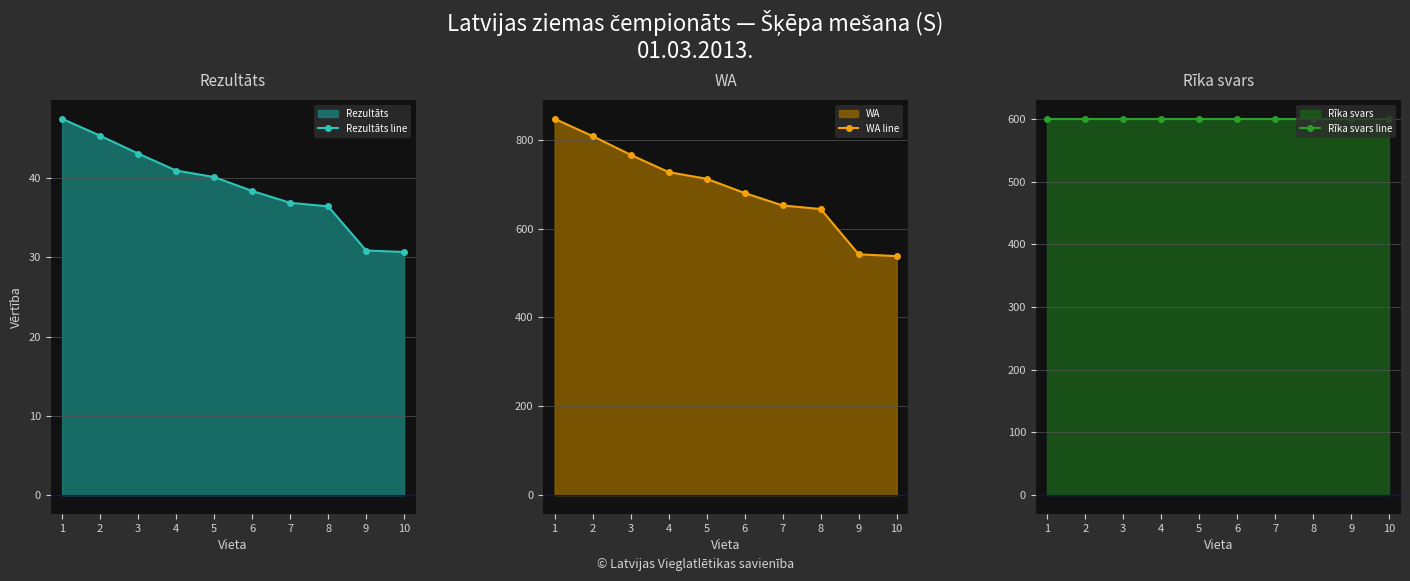

Reading left to right, what are all the values shown in this chart?

Rezultāts line: 47.5	45.4	43.1	41.0	40.1	38.4	36.9	36.5	30.9	30.7
WA line: 847.0	808.0	766.0	727.0	712.0	680.0	652.0	644.0	542.0	538.0
Rīka svars line: 600.0	600.0	600.0	600.0	600.0	600.0	600.0	600.0	600.0	600.0